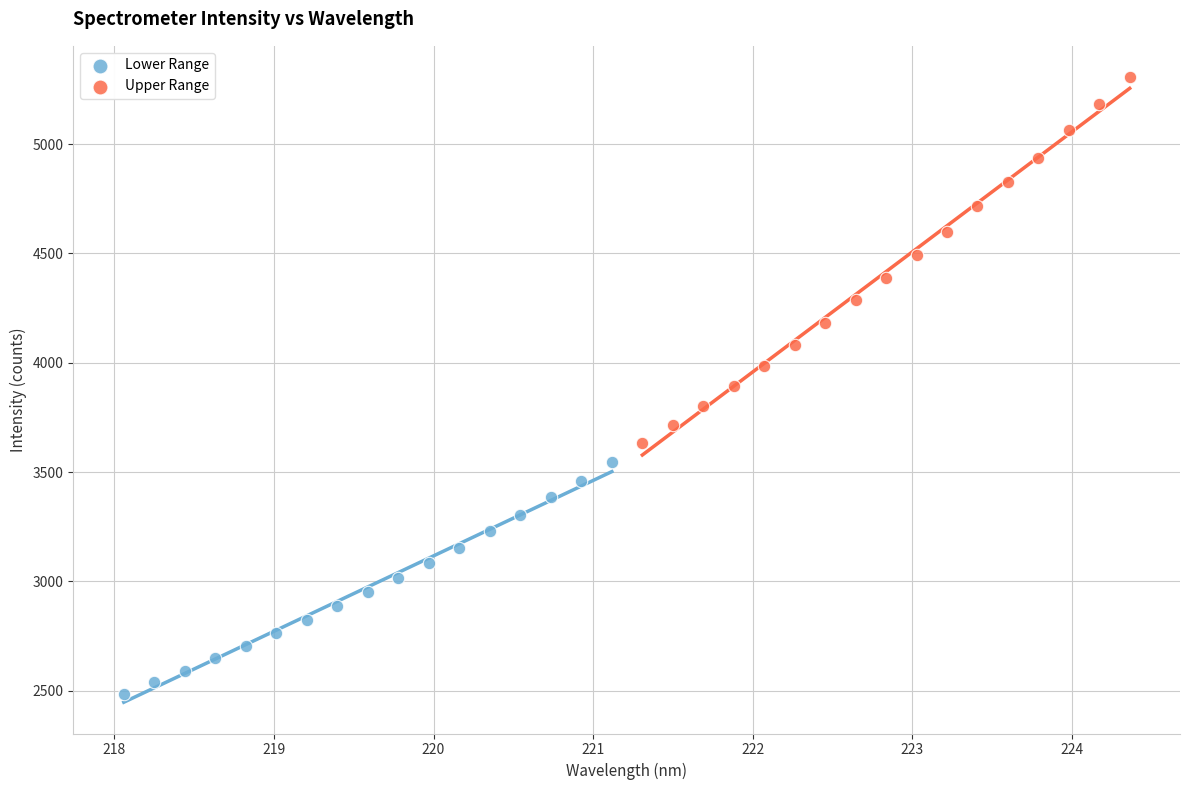

Which series reaches the minimum Y coordinate?

Lower Range